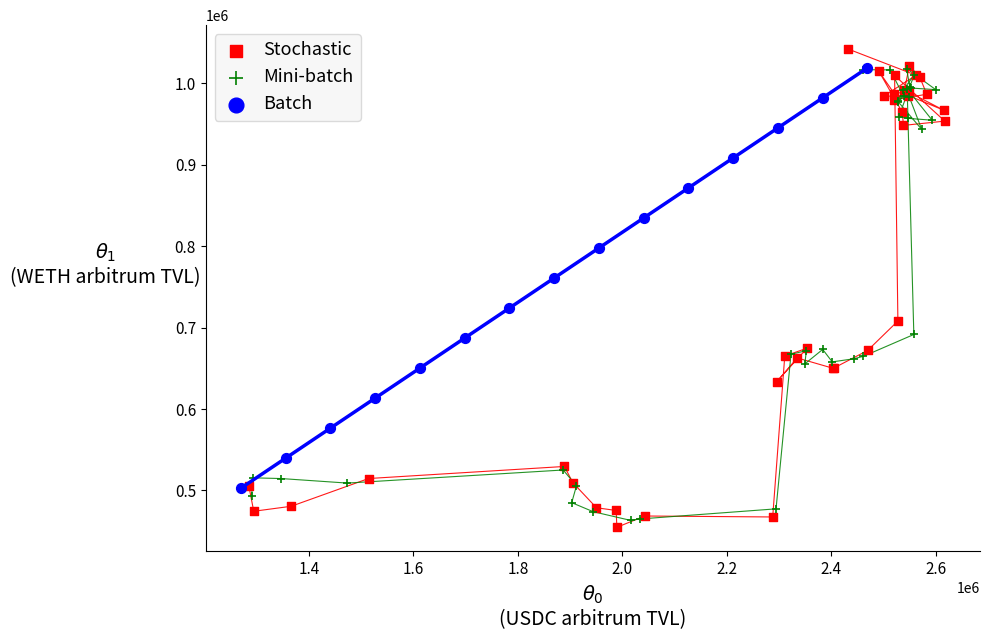

What are all the series names shown in the legend?

Stochastic, Mini-batch, Batch